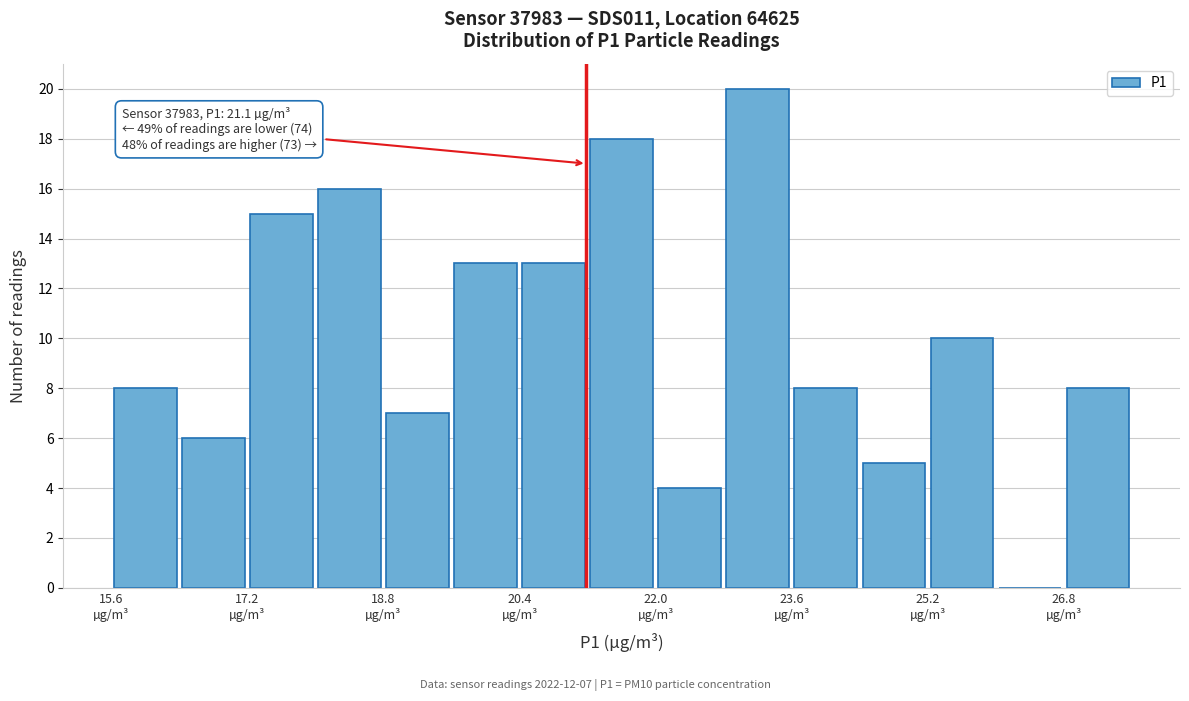

Which range on the x-axis has the tallest bar?

22.8 to 23.6